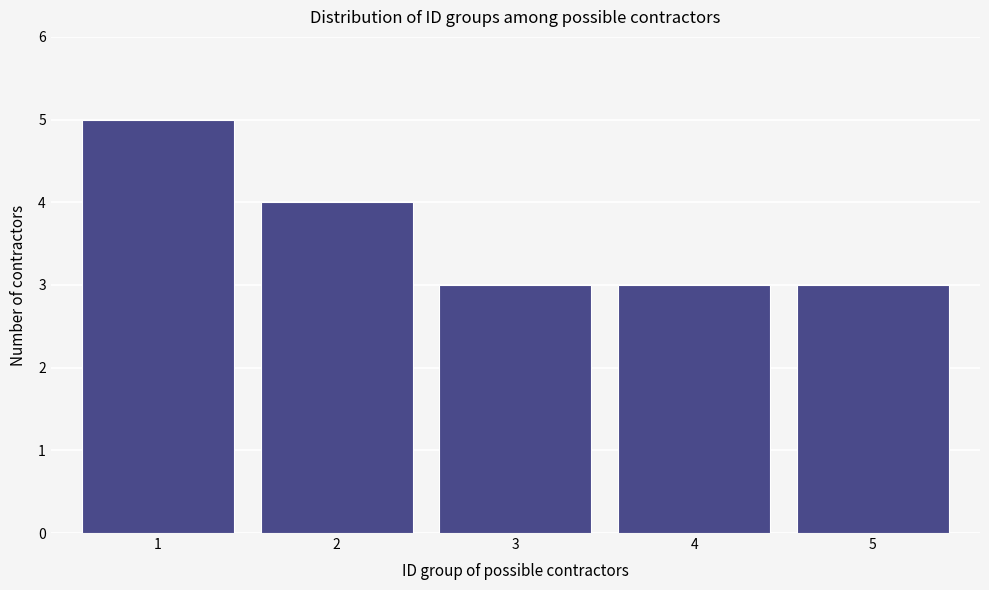

Reading left to right, list all the values displayed in this chart.

1=5	2=4	3=3	4=3	5=3